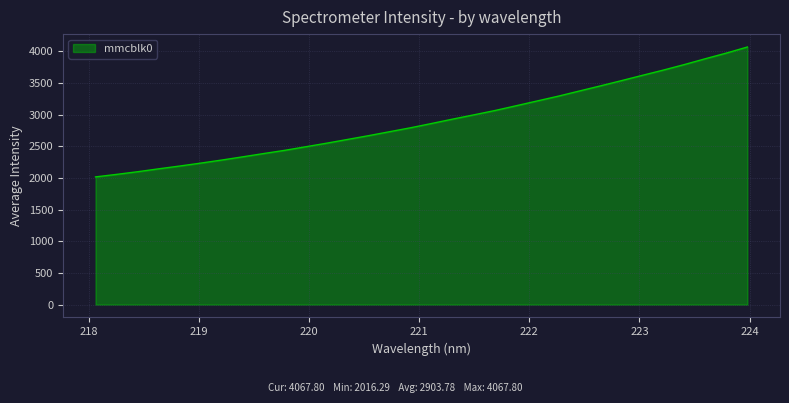

Reading left to right, what are all the values shown in this chart?

2016.3	2055.9	2097.8	2143.8	2187.9	2234.1	2282.6	2333.6	2385.5	2436.3	2492.9	2549.5	2609.3	2668.9	2731.6	2793.9	2861.7	2930.6	2997.4	3065.5	3140.4	3216.0	3291.4	3372.6	3453.4	3536.1	3620.2	3703.2	3790.5	3882.8	3971.9	4067.8